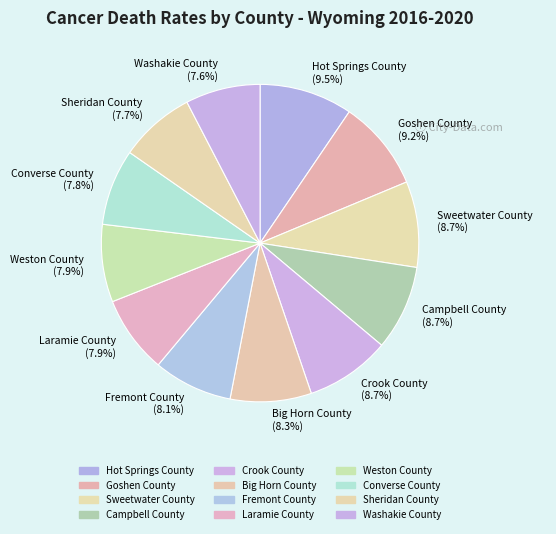

To the nearest percent, what percentage of the pie is Converse County?

8%